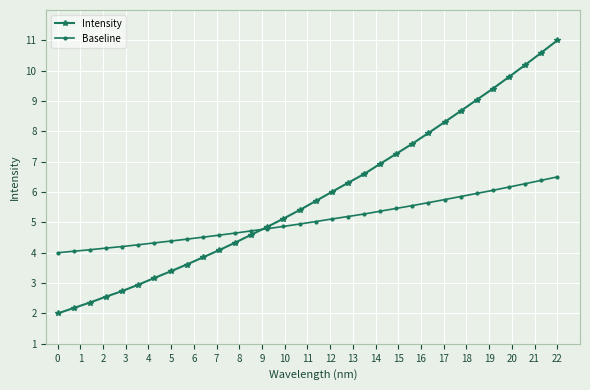

List the series in order of their overall mean, lowest first.

Baseline, Intensity